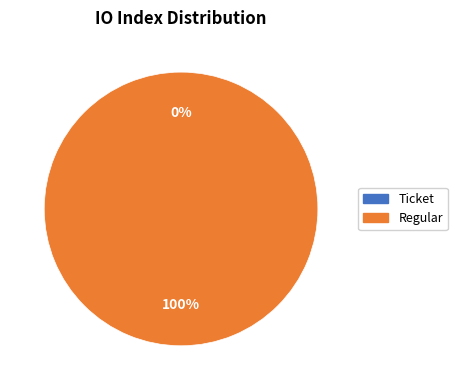

What is the majority slice?

Regular